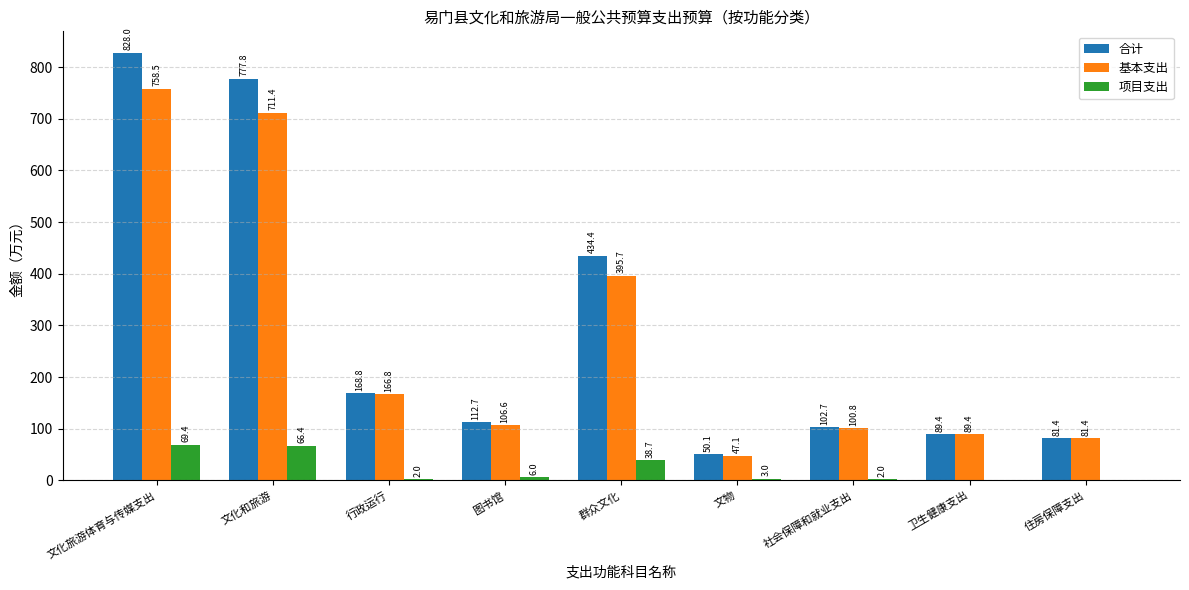

What is the greatest value displayed?

828.0